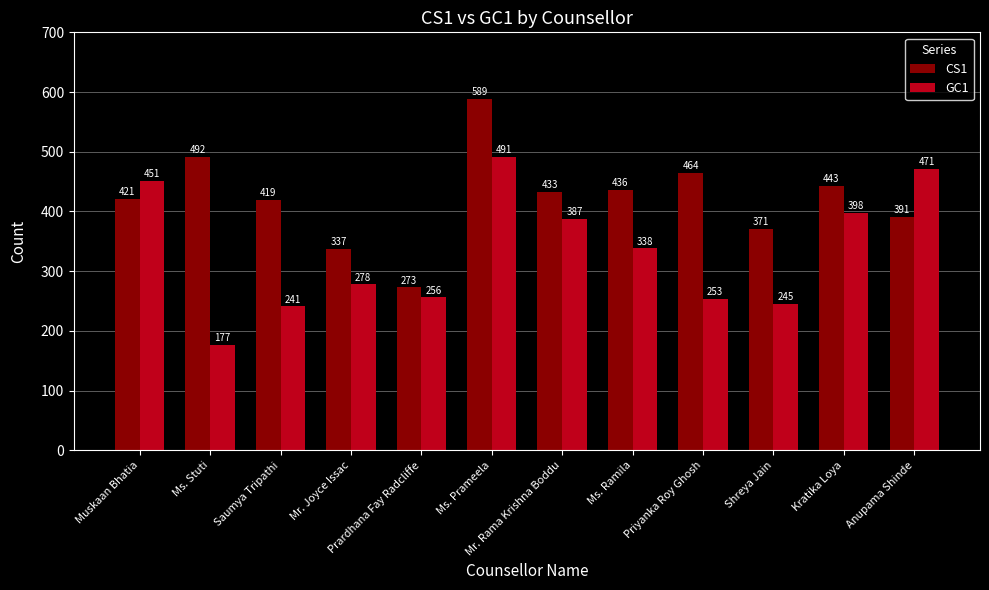

At which label is GC1 closest to 334?

Ms. Ramila